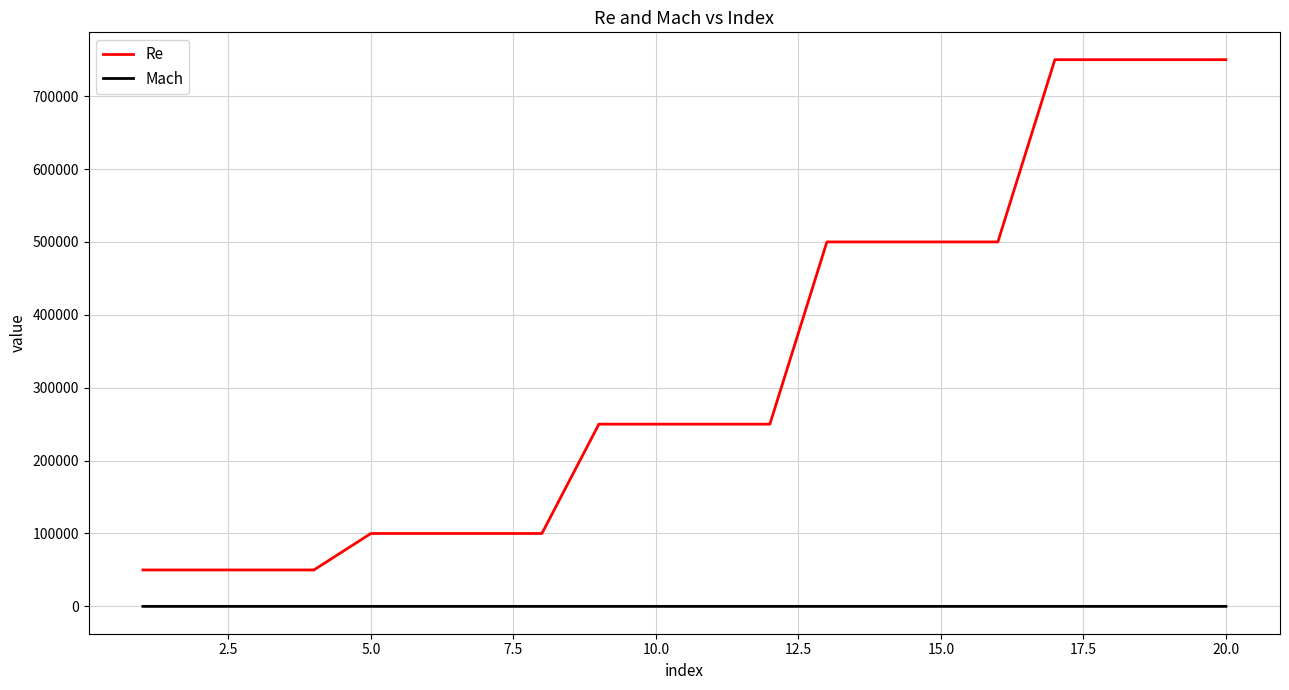

Which series has the widest spread of values?

Re